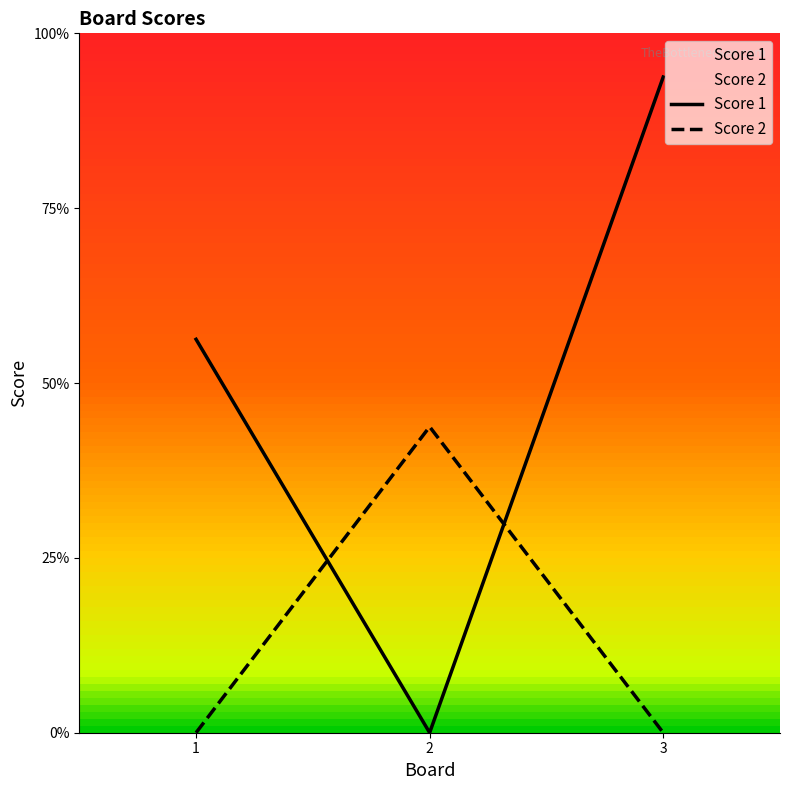

Does the chart display data point markers on the line(s)?

No